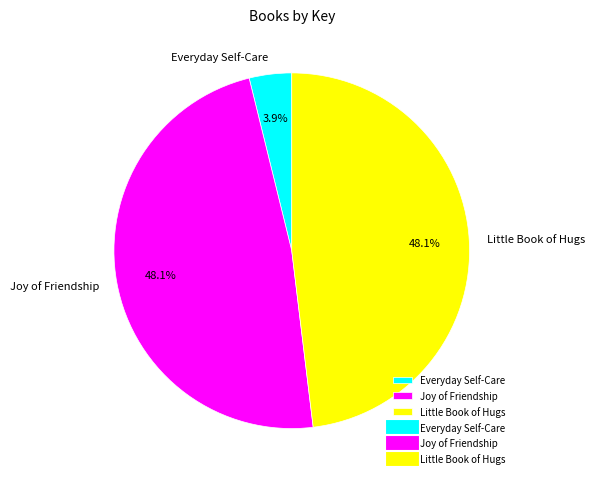

Does any single category account for the majority?

No